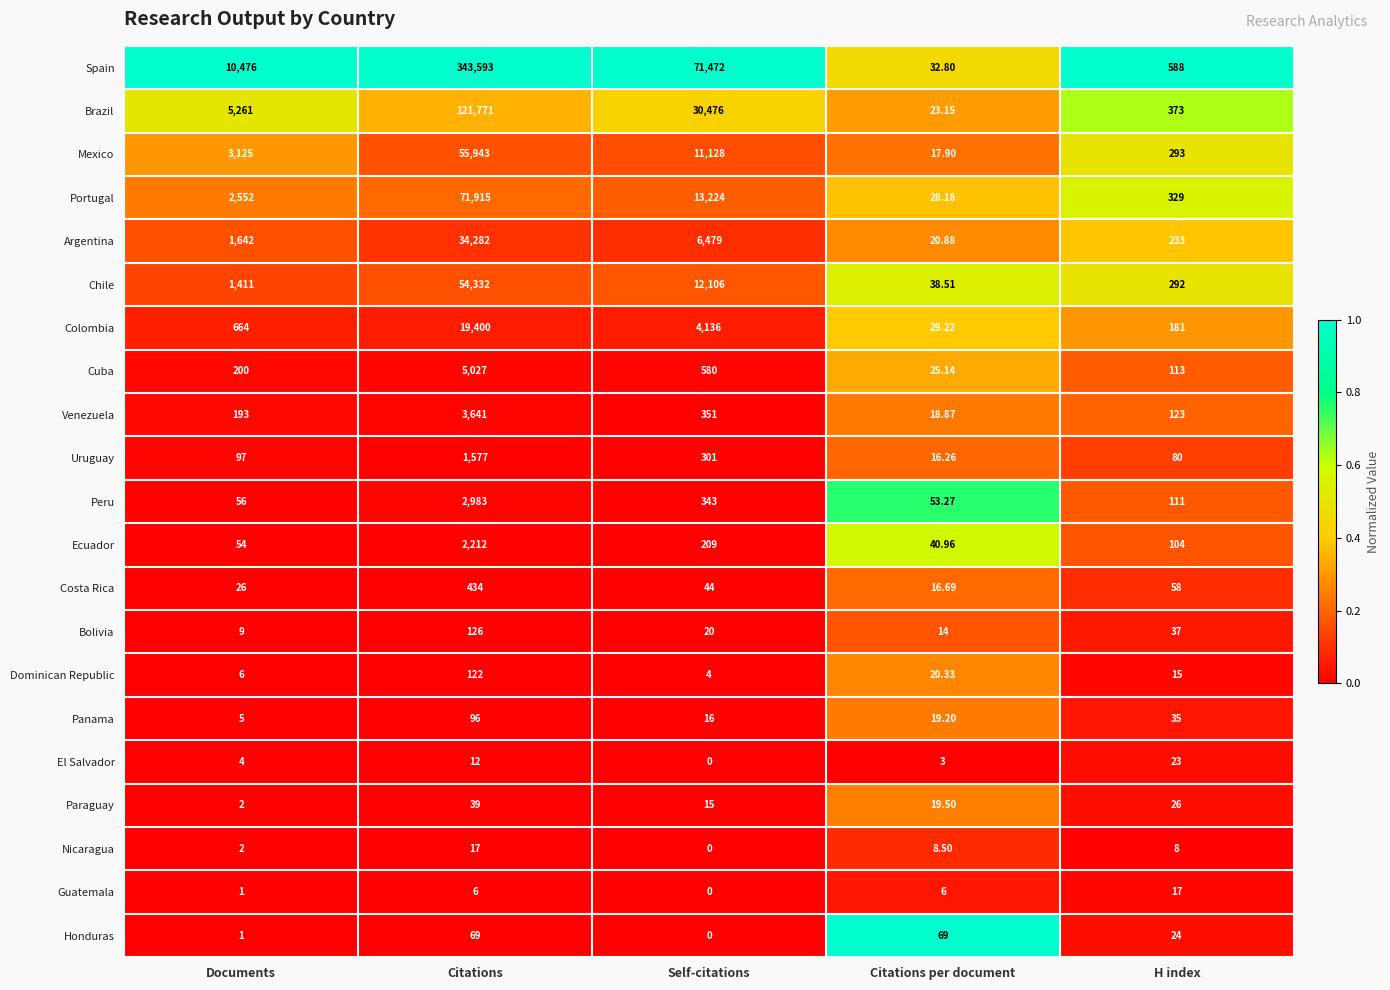

At which label is Dominican Republic closest to 63?

Citations per document